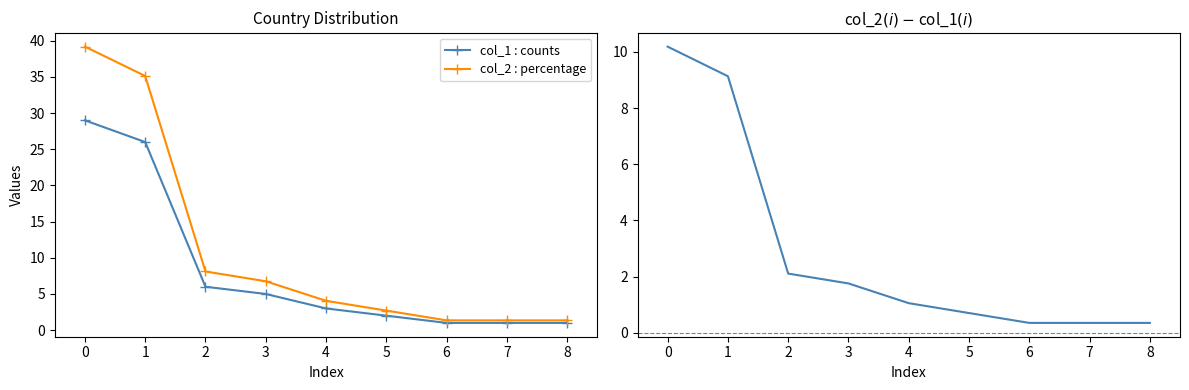

True or false: col_2 : percentage has more than 1 points higher than both neighbors.

False